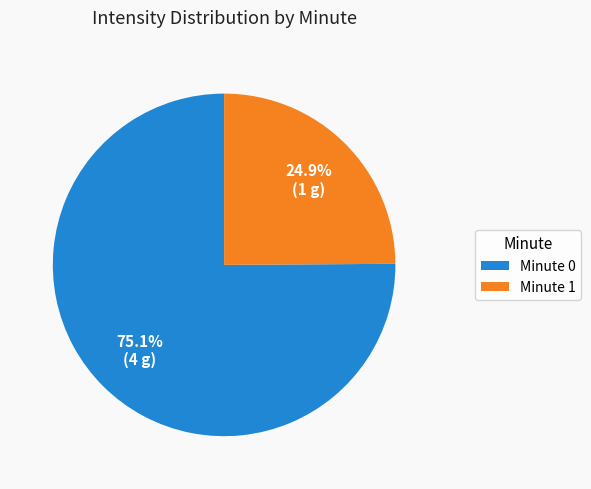

Does any single category account for the majority?

Yes